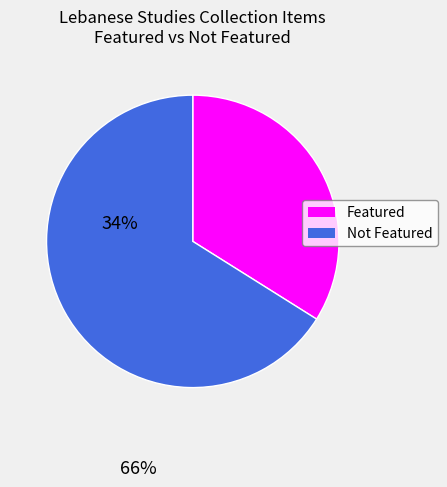

Does any single category account for the majority?

Yes